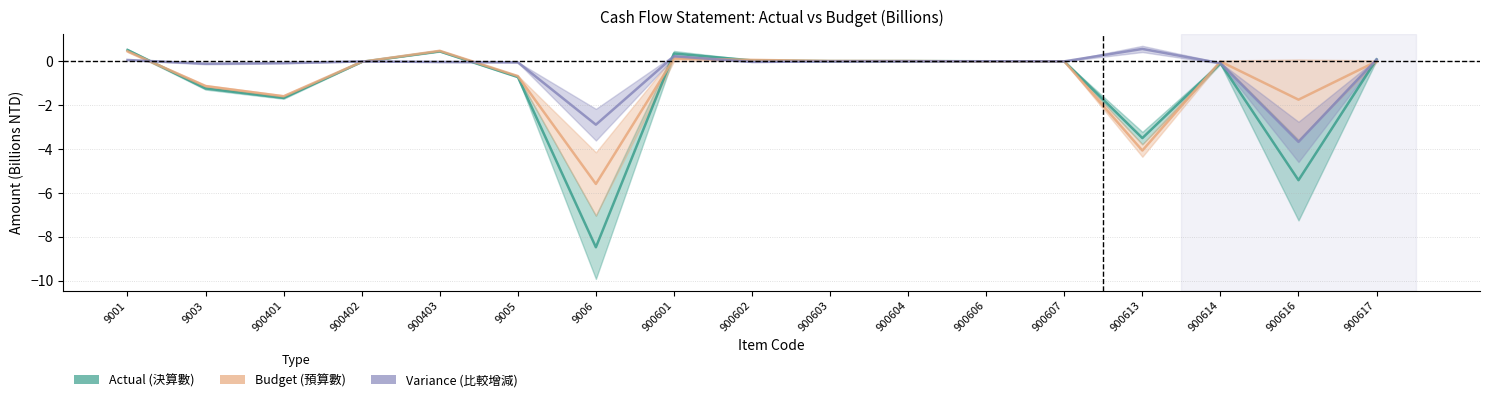

What is the label of the 2nd point from the left?

9003